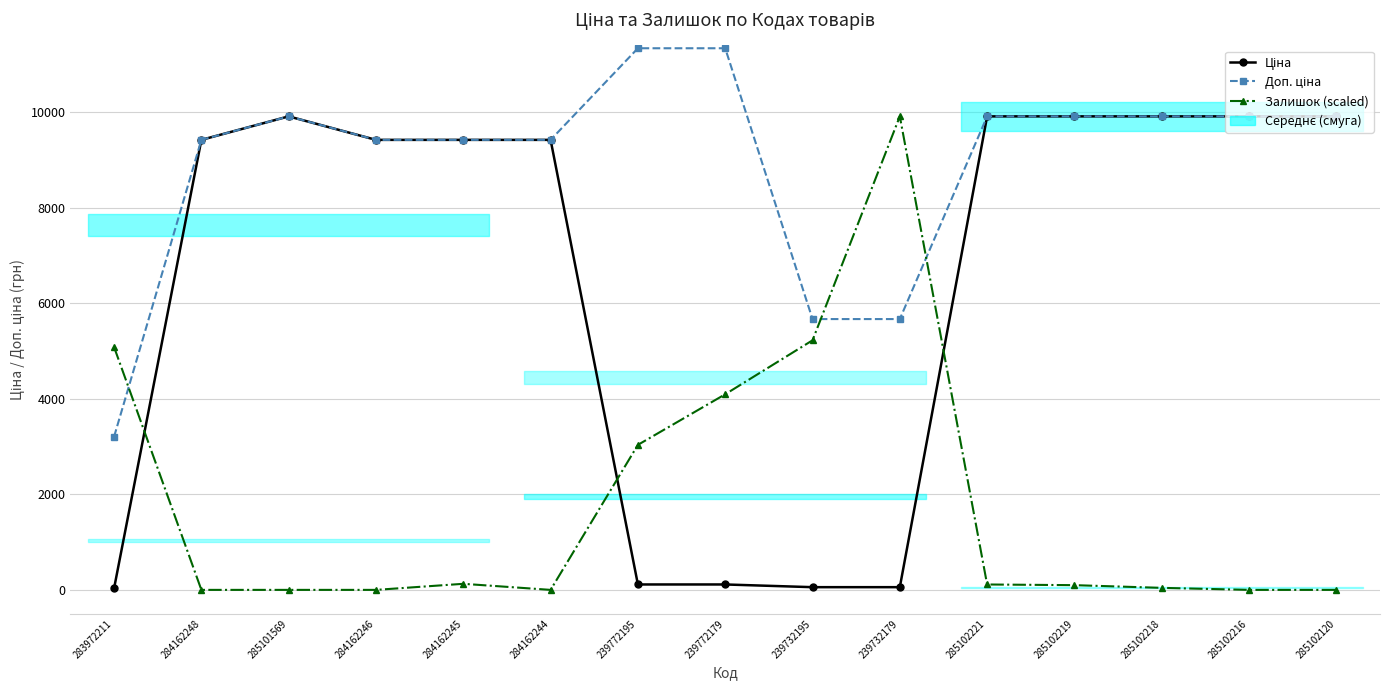

At which label does Доп. ціна reach its minimum?

283972211